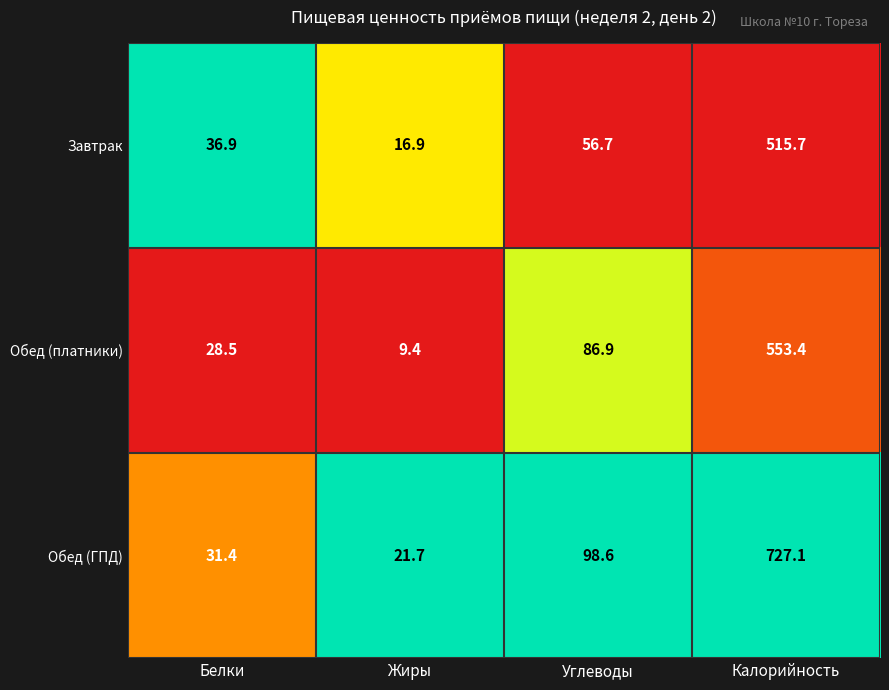

Rank the series by their maximum value, from lowest to highest.

Завтрак, Обед (платники), Обед (ГПД)